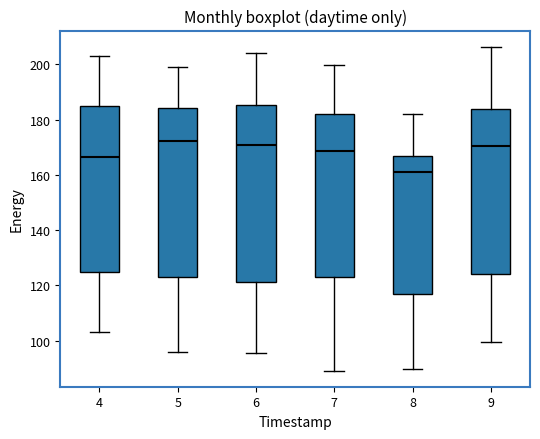

Reading left to right, read every box against the y-axis: the position of its median line, the range the box covers, and the ends of its whiskers. The values are not printed on the chart, so give them approximately, as read against the axis.

4: median 166, box 124 to 184, whiskers 104 to 202
5: median 172, box 124 to 184, whiskers 96 to 200
6: median 170, box 122 to 186, whiskers 96 to 204
7: median 168, box 122 to 182, whiskers 90 to 200
8: median 160, box 116 to 166, whiskers 90 to 182
9: median 170, box 124 to 184, whiskers 100 to 206